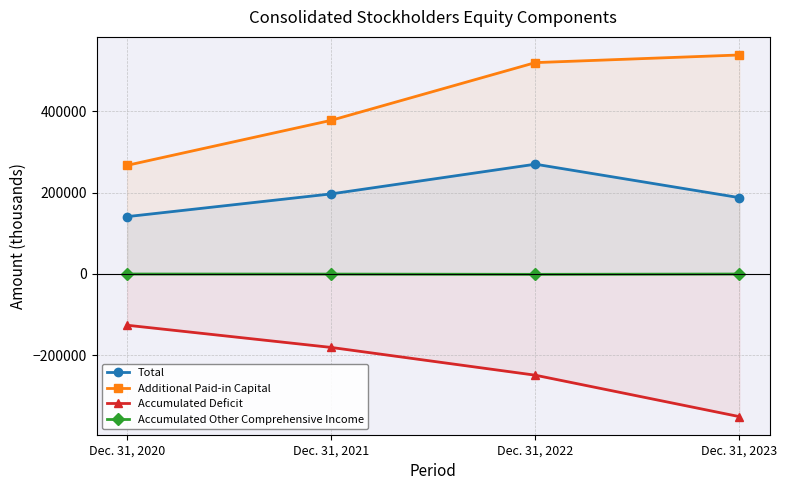

In Accumulated Other Comprehensive Income, how many points are lower than both neighbors (excluding endpoints)?

1